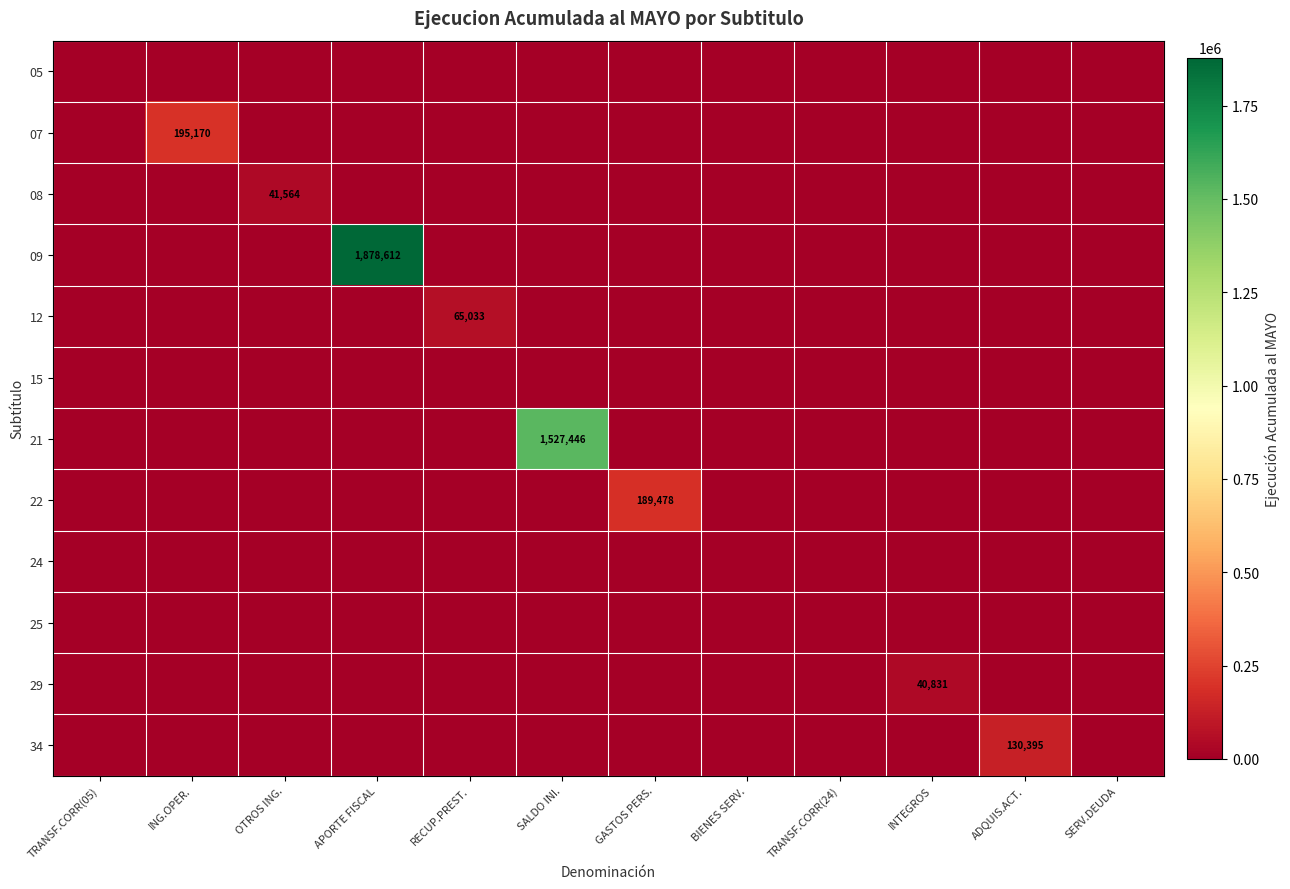

The value of 07 at ING.OPER. is 259485. True or false?

False